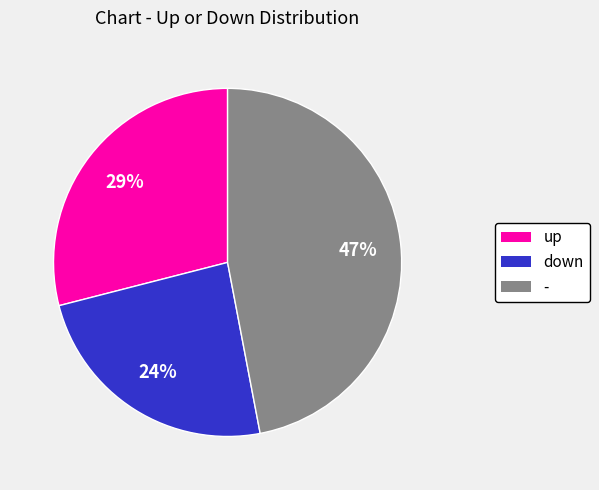

Count the number of slices in the pie.

3